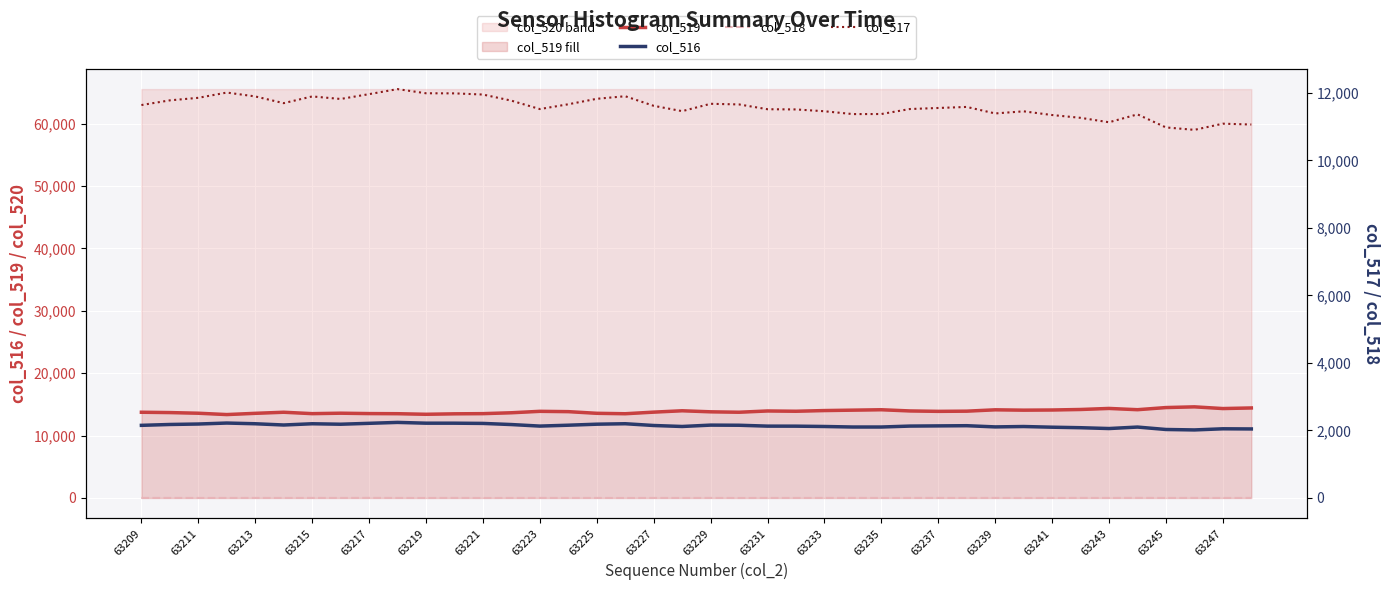

Between 63247 and 63237, which is larger?

63247